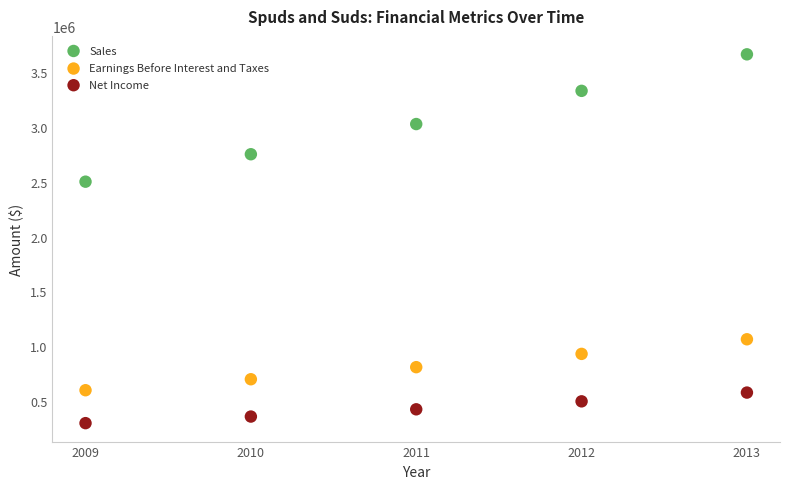

What is the X range (max minus min) for the scatter plot?

4